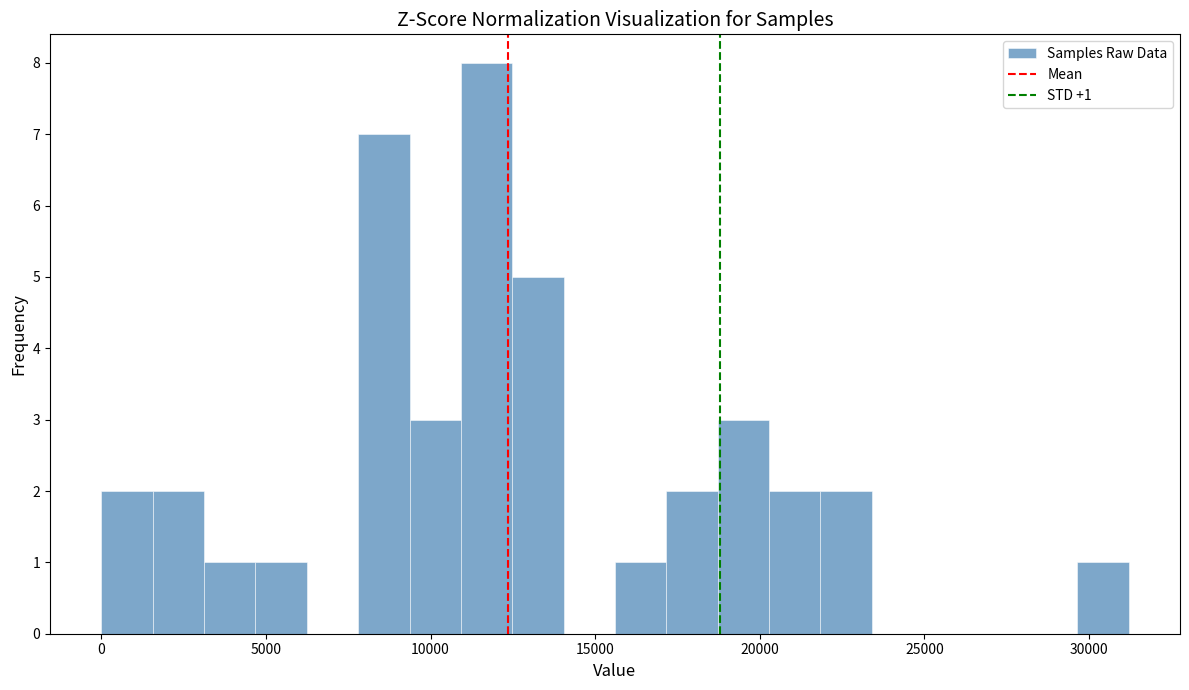

Read against the x-axis, roughly where is the centre of the tallest bar?

11500